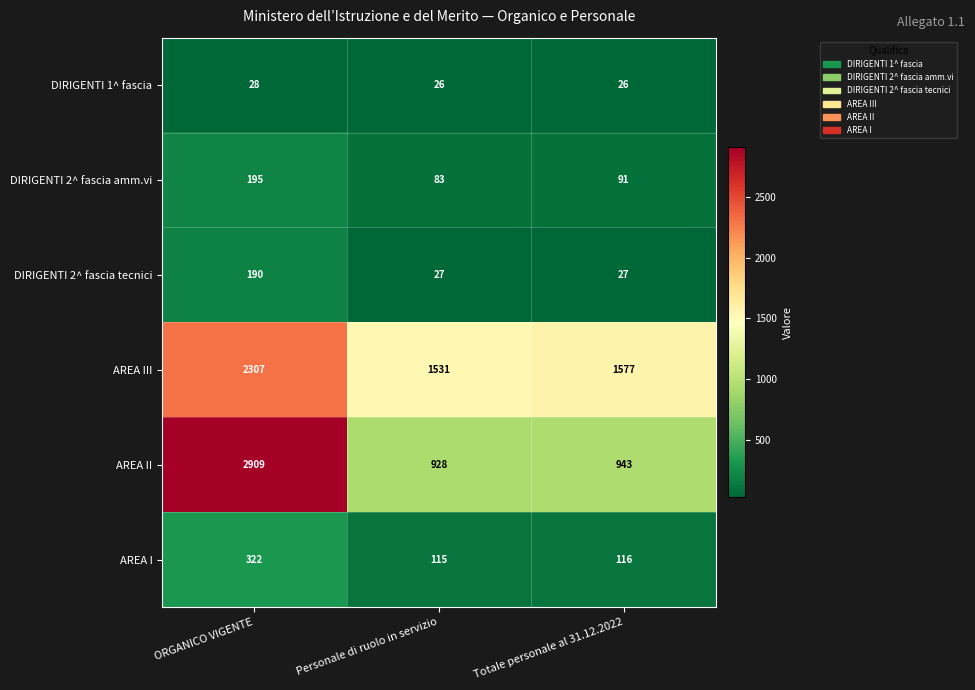

At how many categories does at least one series exceed 2026?

1